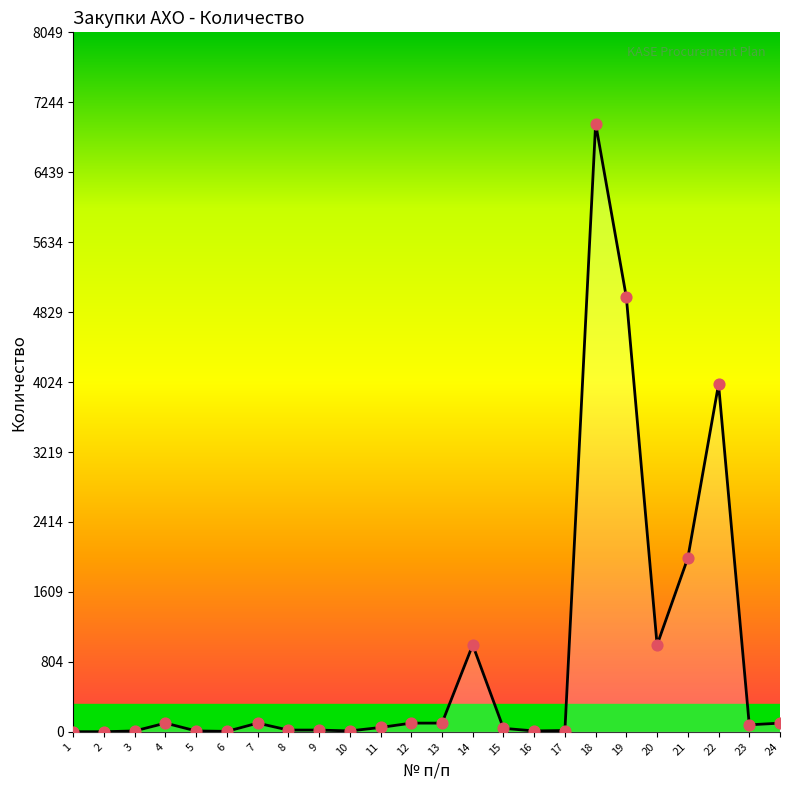

What is the change in value from 23 to 24?

+20